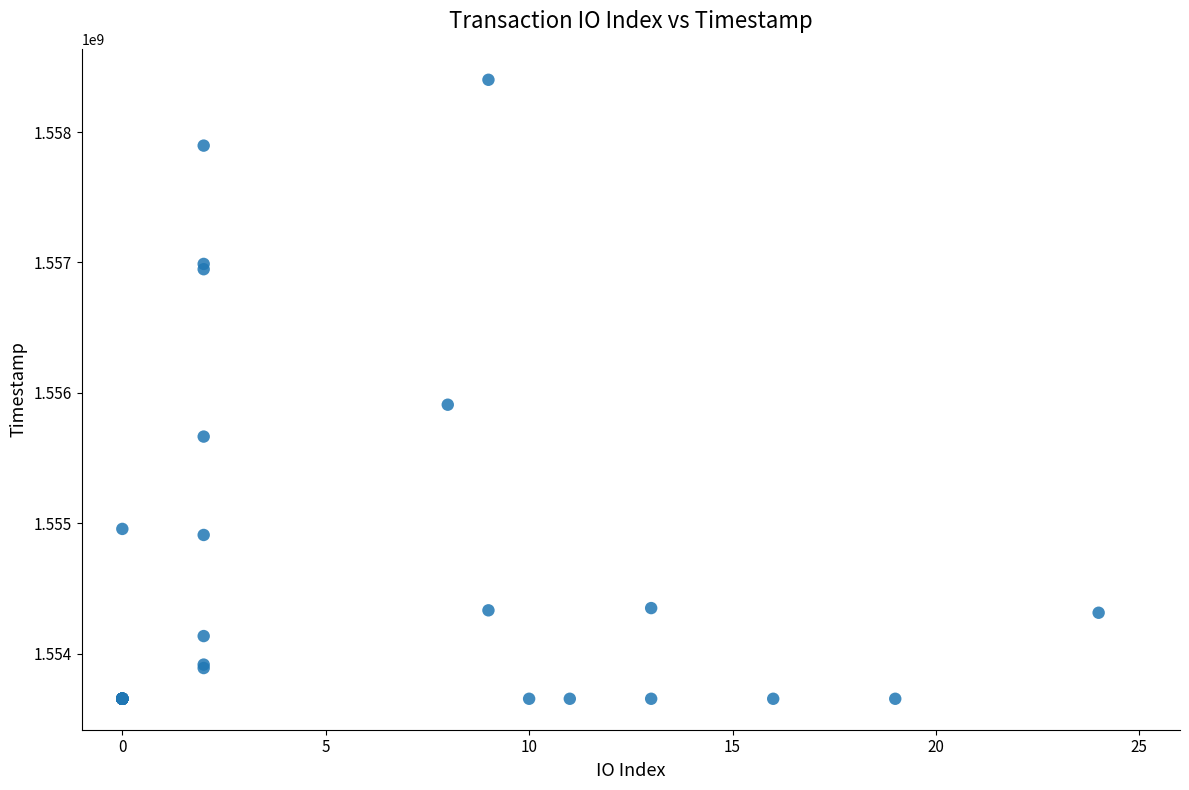

What Y value in the scatter plot is closest to 1556026920?

1555908572